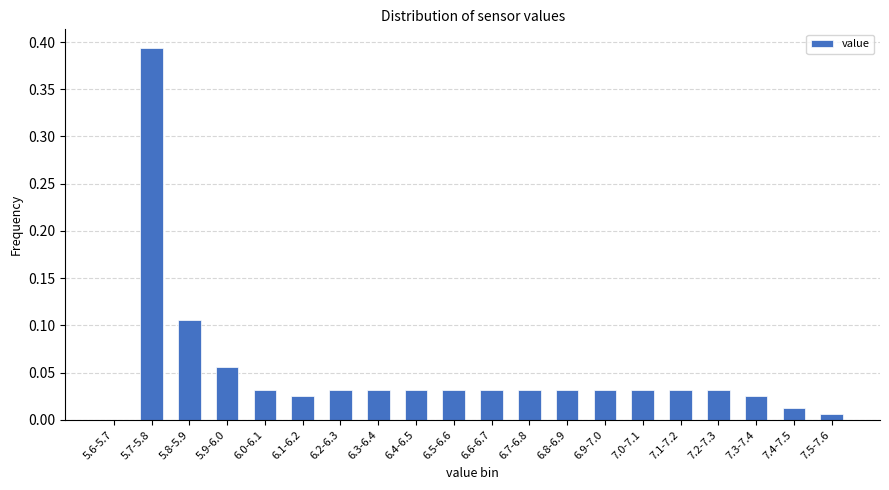

At which category does the chart reach its peak across all series?

5.7-5.8